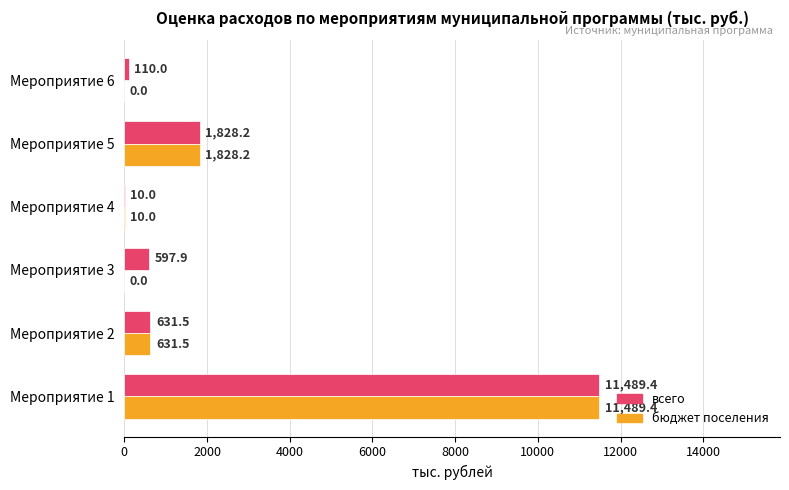

How many categories are shown in the chart?

6